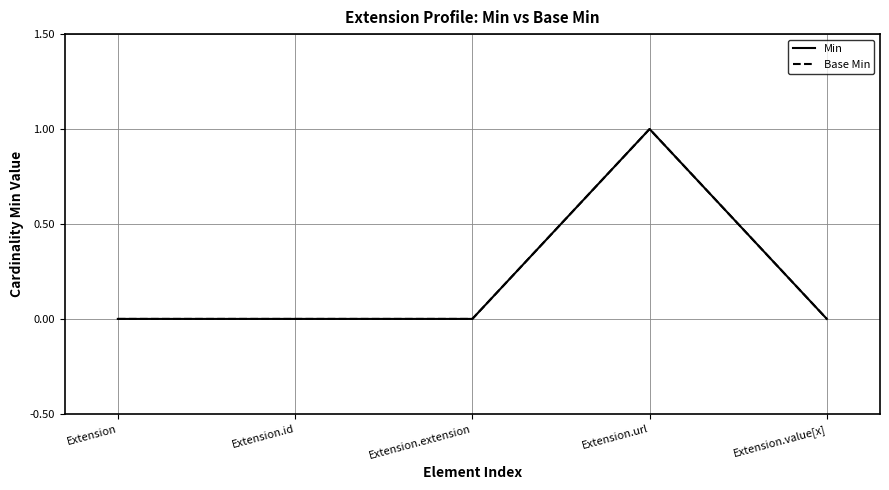

Does the chart have visible grid lines?

Yes